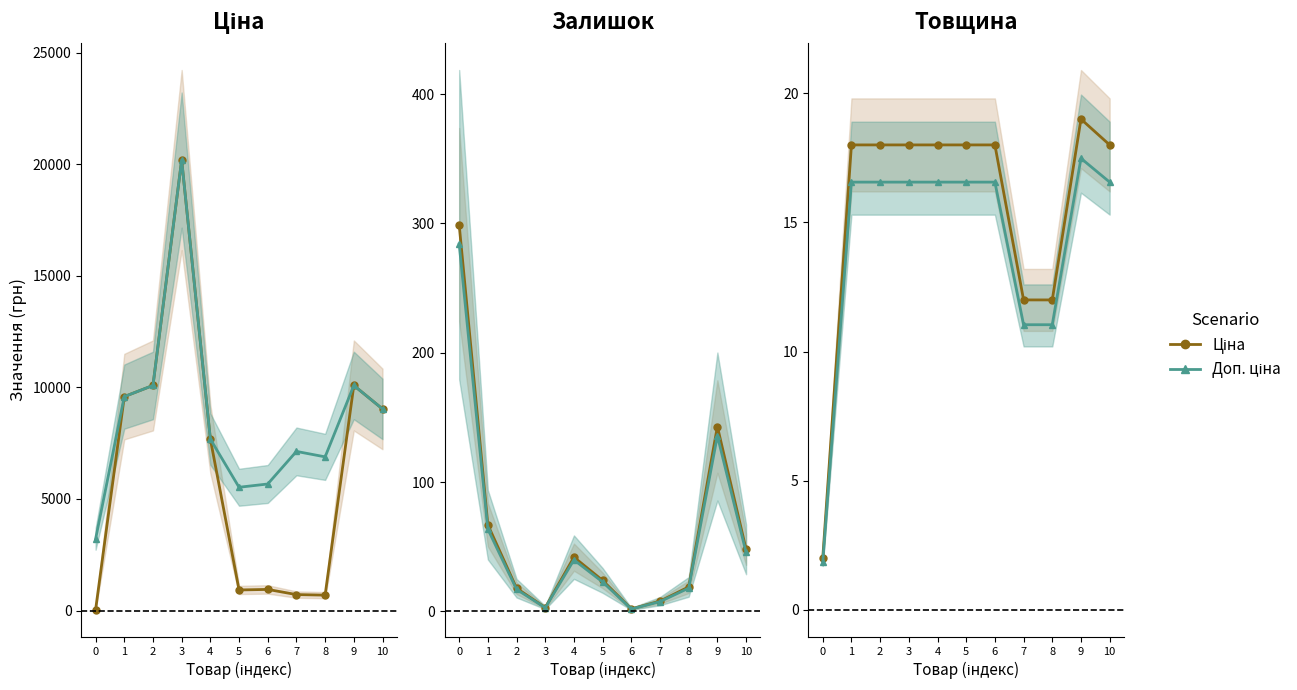

Does the chart have visible grid lines?

No